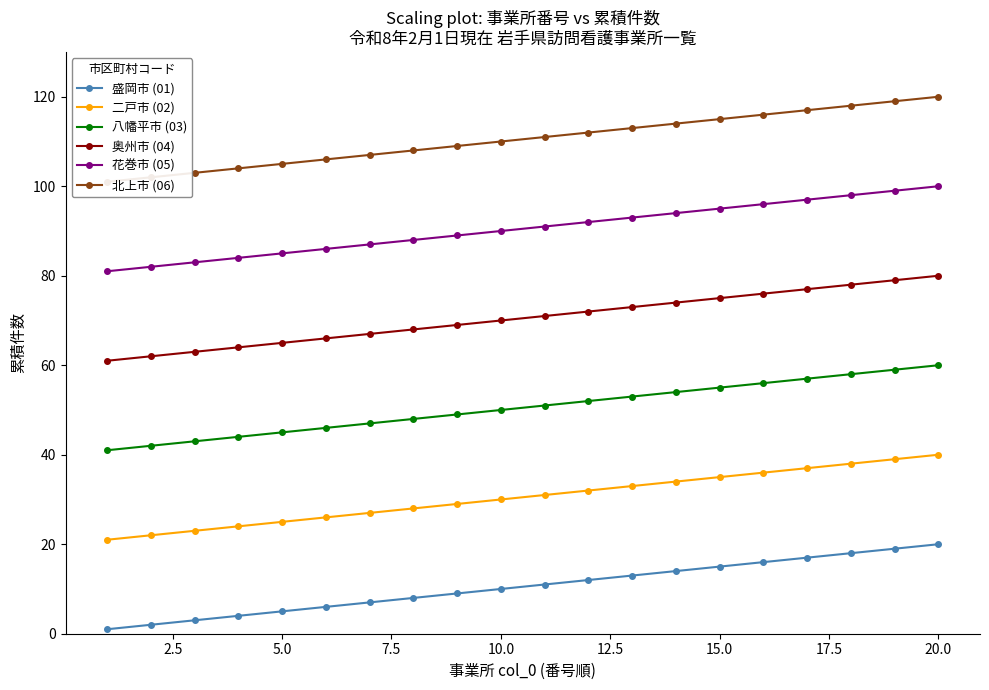

The value of 盛岡市 (01) at 10.0 is 10. True or false?

True